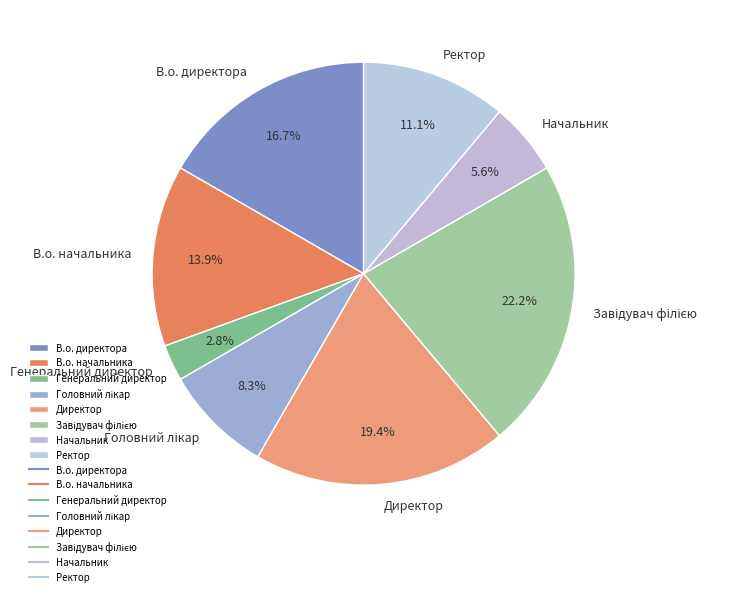

What is the smallest slice in the pie chart?

Генеральний директор